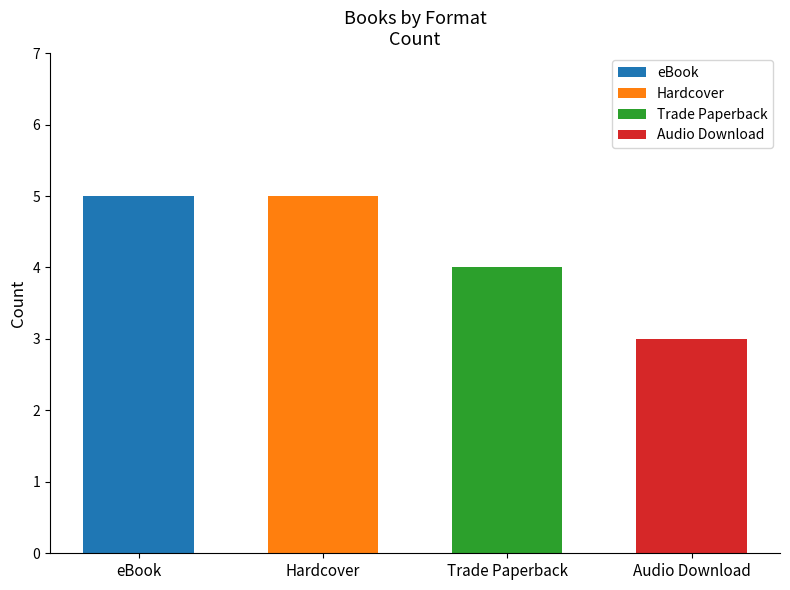

What is the difference between the maximum and minimum values?

2